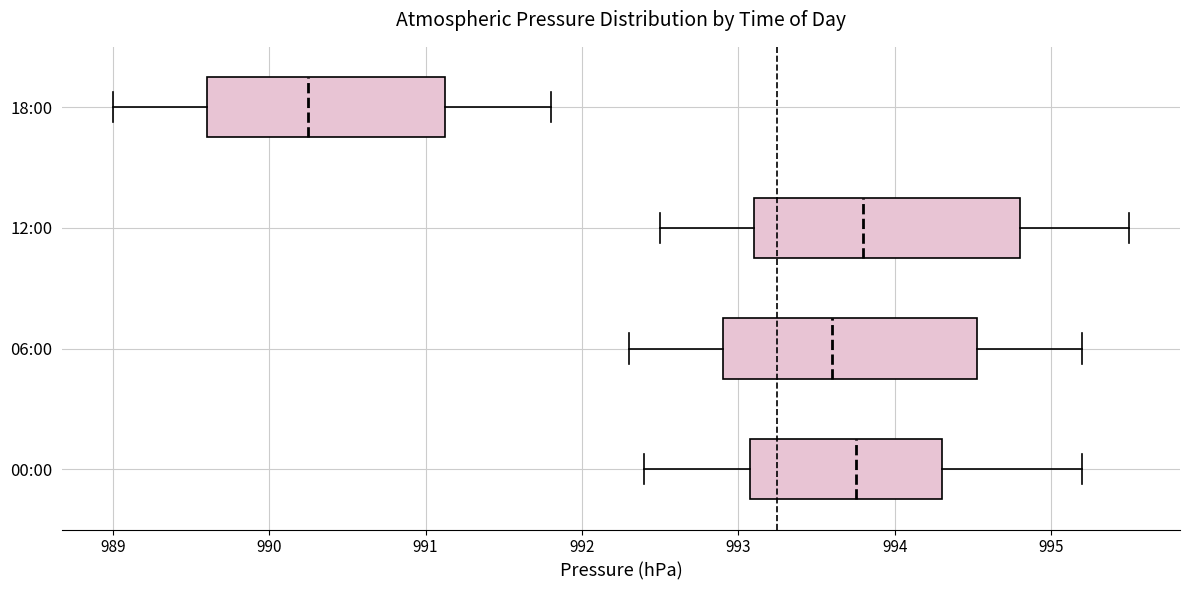

Which box has the furthest to the left median line?

18:00